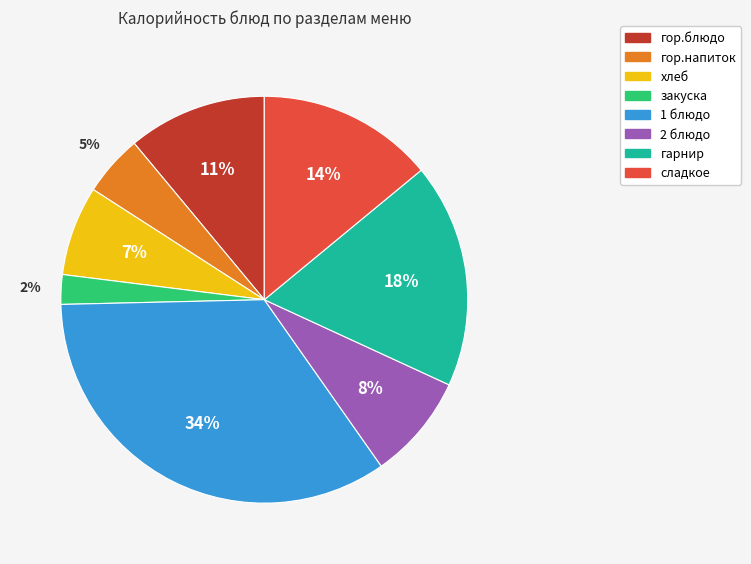

To the nearest percent, what percentage of the pie is закуска?

2%